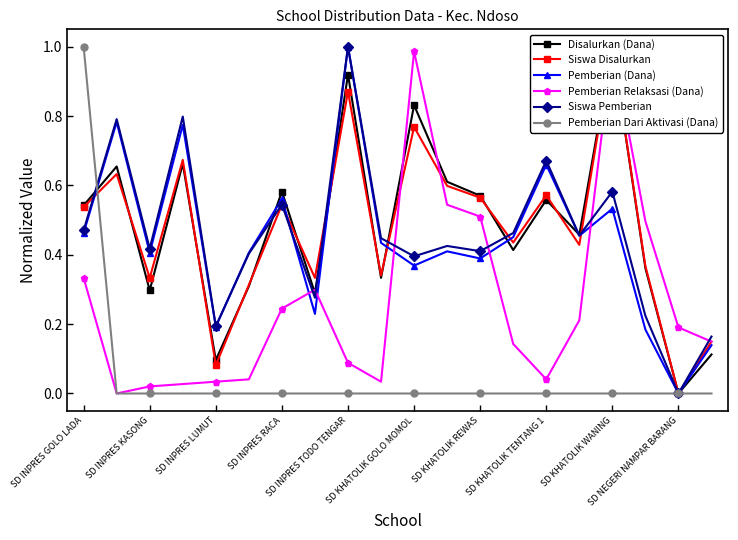

How many lines are shown in the chart?

6